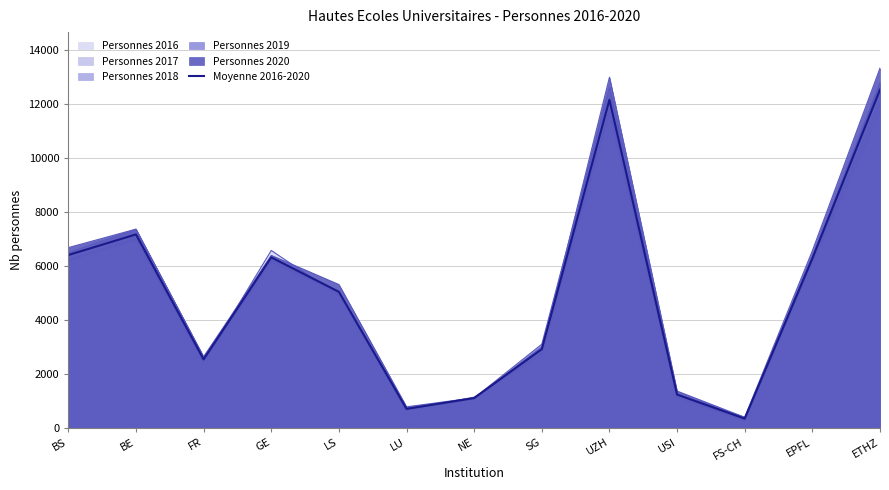

What is the label of the 2nd point from the right?

EPFL